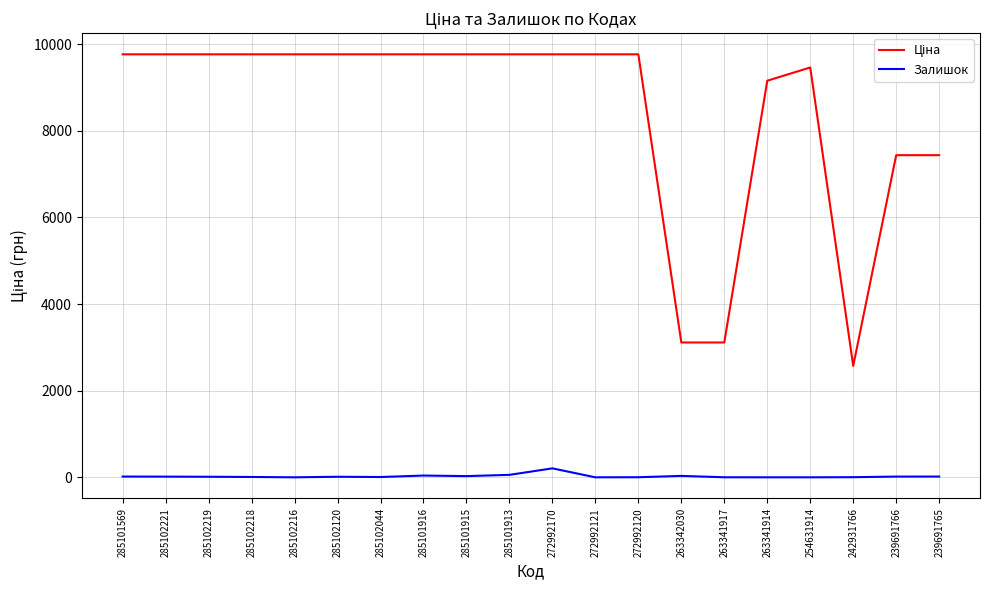

What is the maximum value shown in the chart?

9764.4